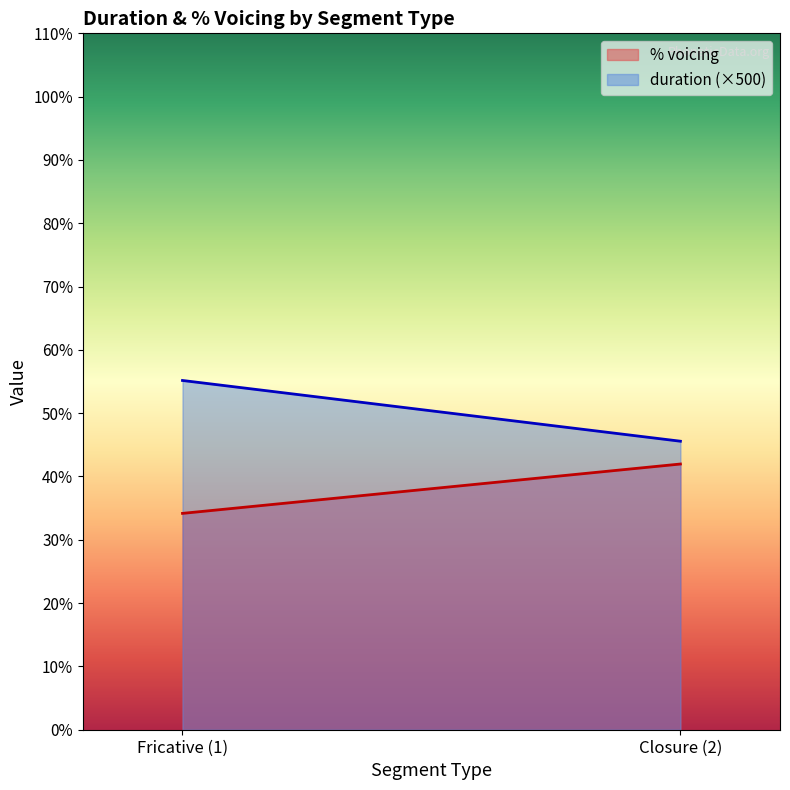

What is the smallest value displayed?

34.2